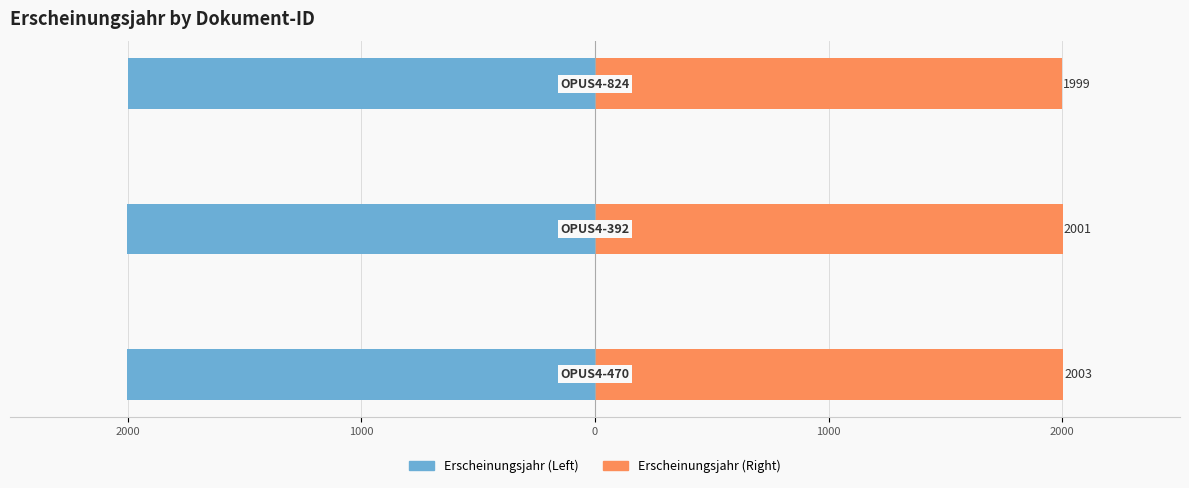

Reading right to left, list all the values displayed in this chart.

Erscheinungsjahr (Left): -1999	-2001	-2003
Erscheinungsjahr (Right): 1999	2001	2003